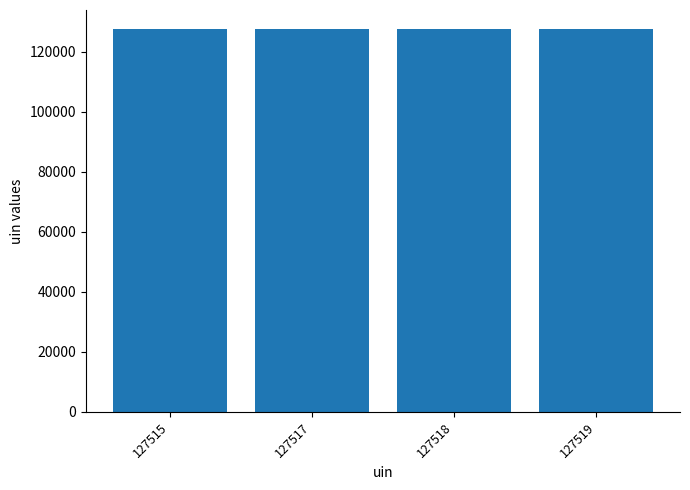

What is the ratio of the value at 127519 to the value at 127517?

1.0